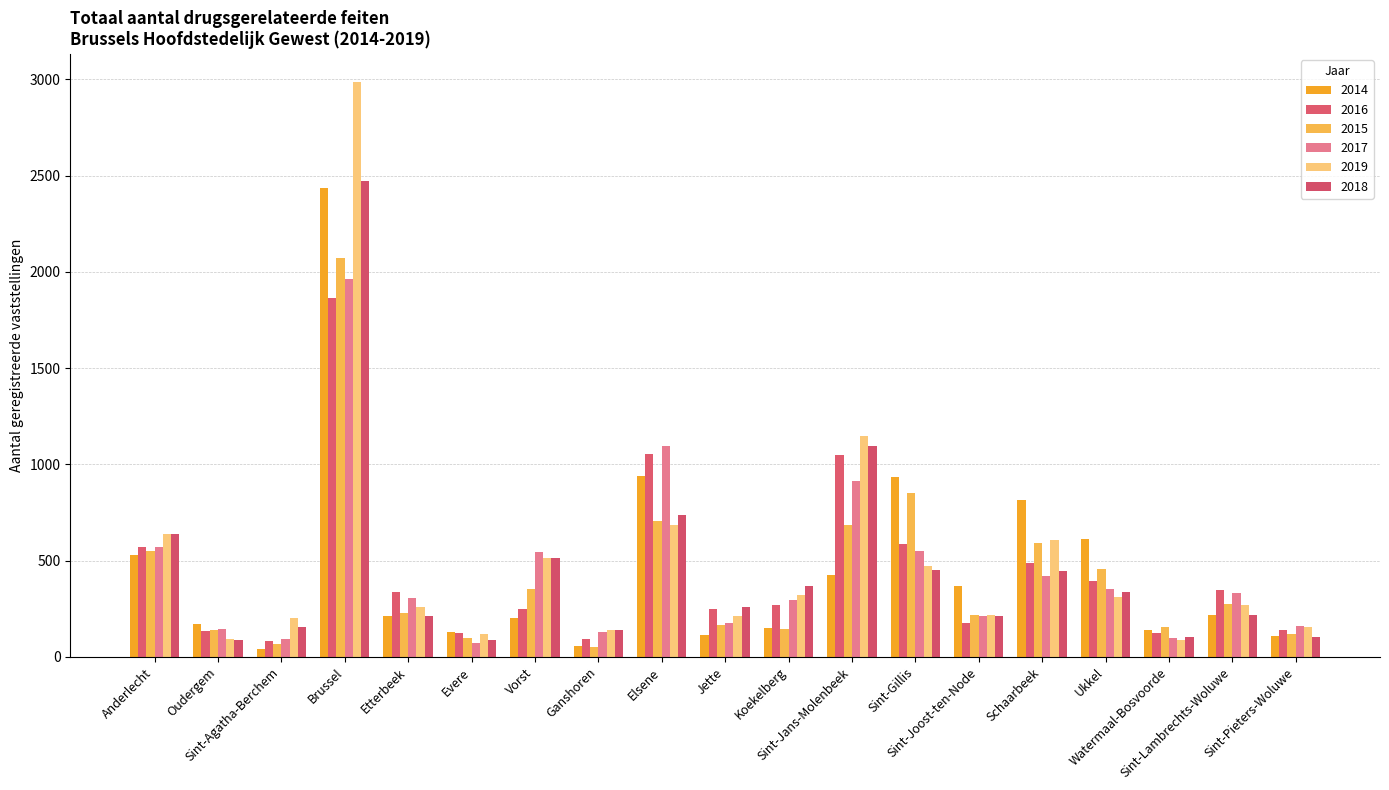

How many groups of bars are there?

19